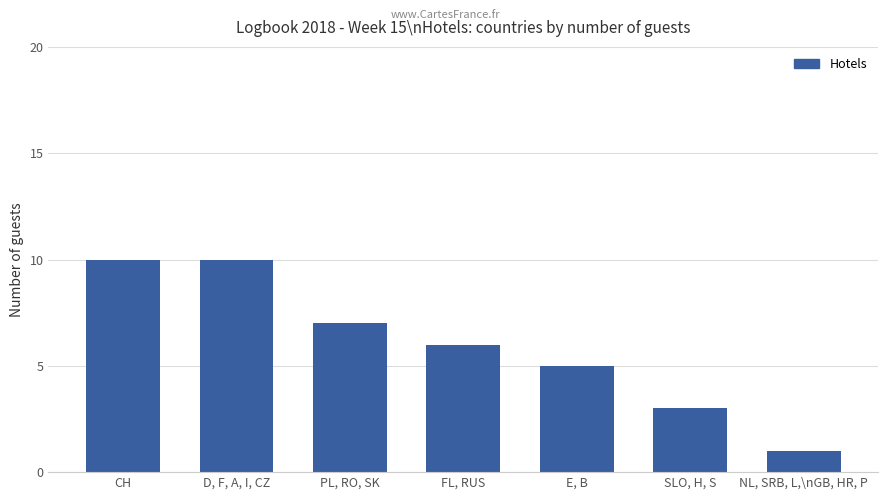

Count the values in the range 3 to 10.

6